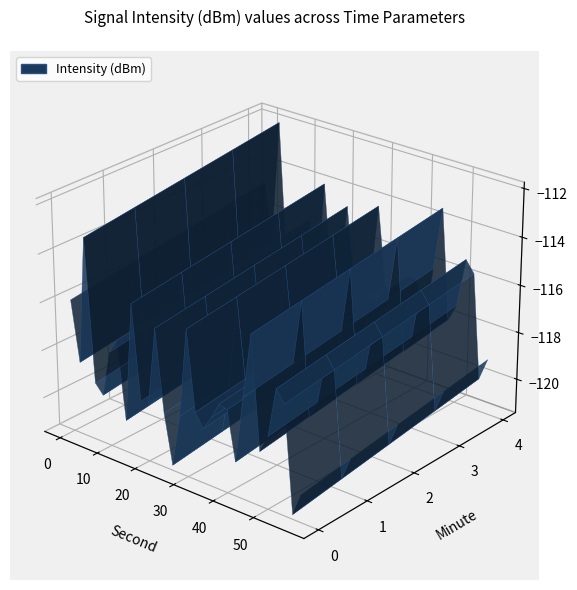

Reading left to right, what are all the values shown in this chart?

-115.9	-118.4	-113.1	-119.0	-119.4	-117.5	-116.9	-120.1	-115.2	-119.1	-119.0	-115.8	-119.2	-121.2	-119.1	-115.4	-118.6	-119.2	-118.6	-117.9	-118.0	-120.0	-117.2	-114.6	-119.2	-118.5	-116.4	-116.9	-121.3	-120.3